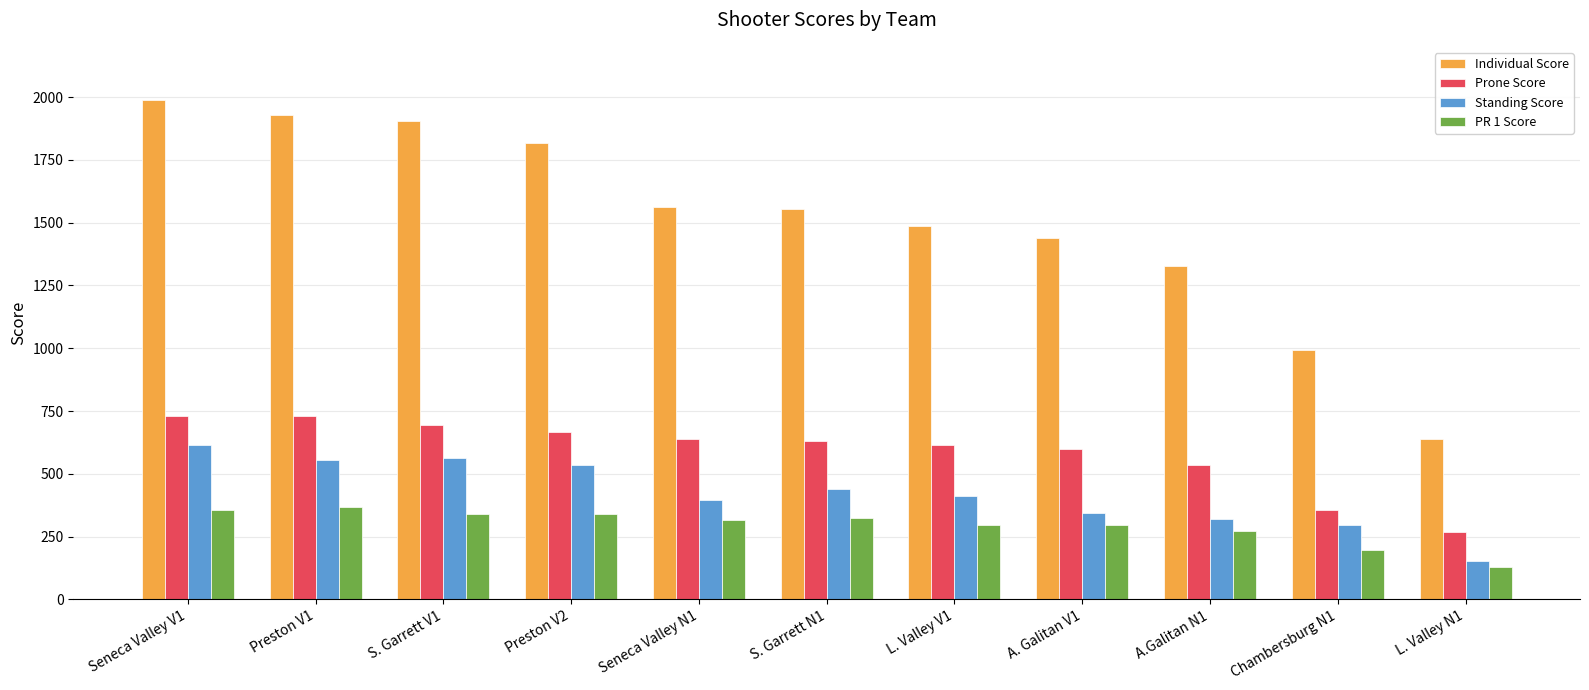

List the series in order of their peak value, highest first.

Individual Score, Prone Score, Standing Score, PR 1 Score